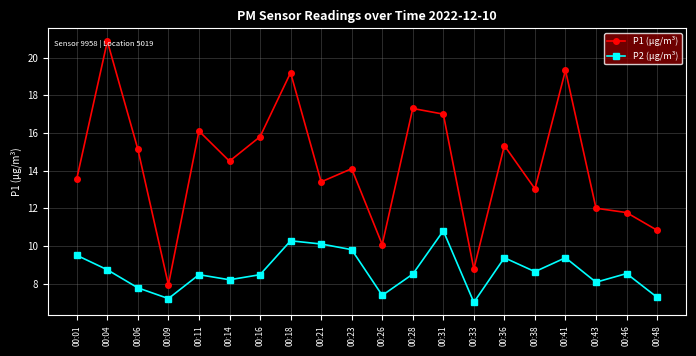

How many data points in P1 (µg/m³) are less than 14?

9